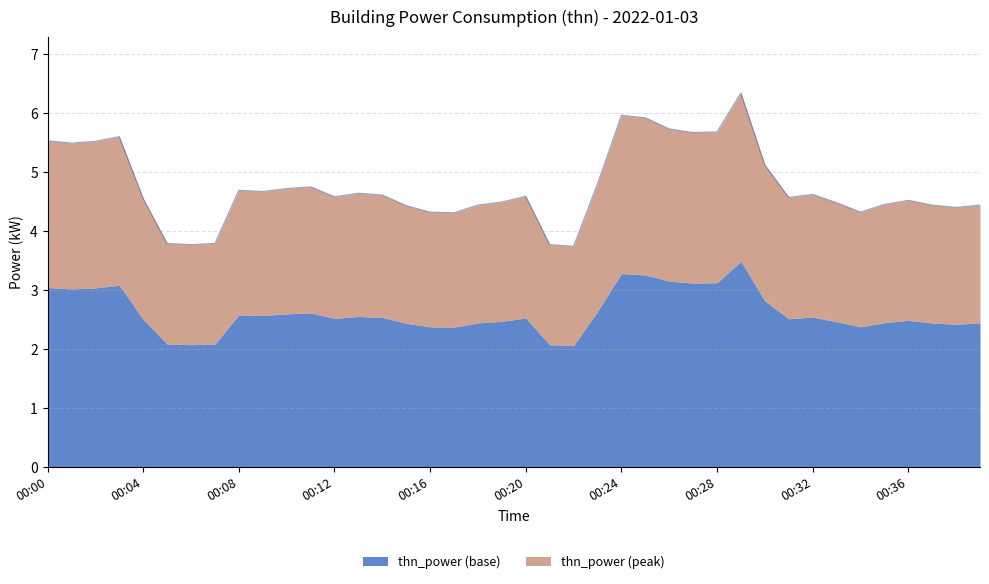

What is the difference between the values at 00:32 and 00:35?

0.2